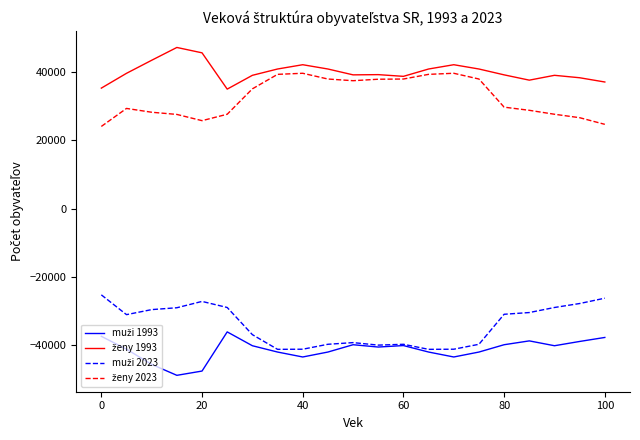

What is the greatest value displayed?

47125